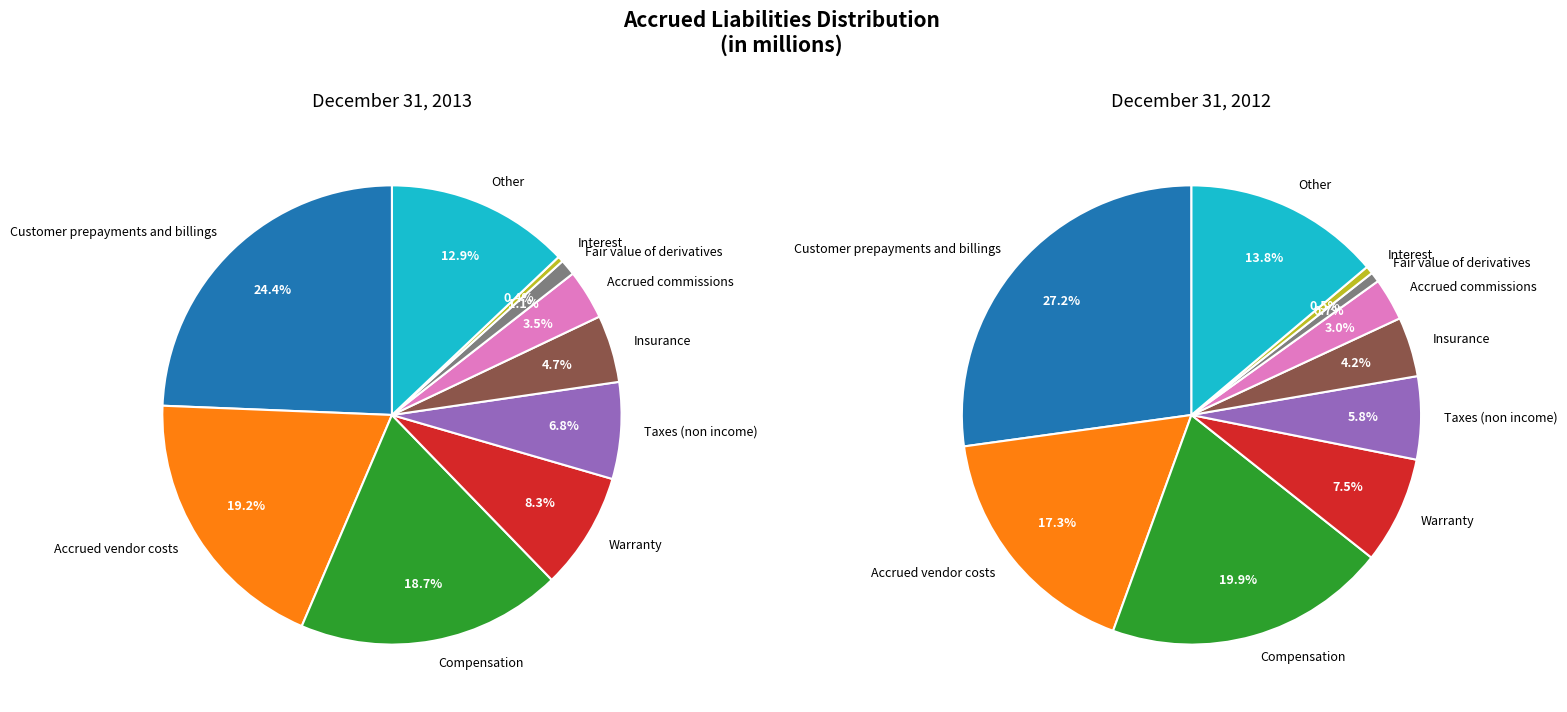

Do 4 and 9 together represent more than half of the pie?

No